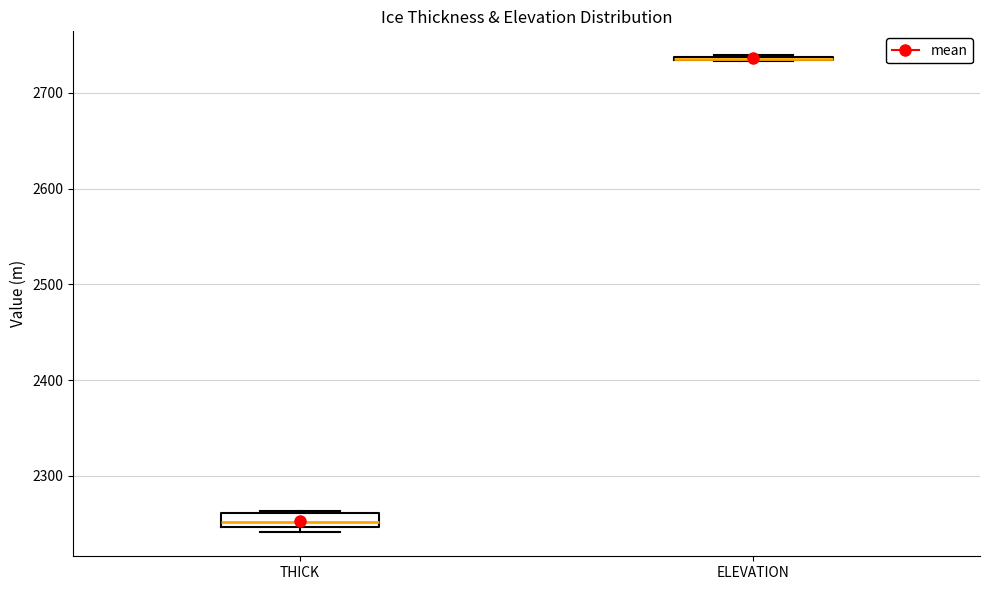

Where is the upper edge of the box for THICK on the y-axis? The values are not printed on the chart, so give them approximately, as read against the axis.

2260